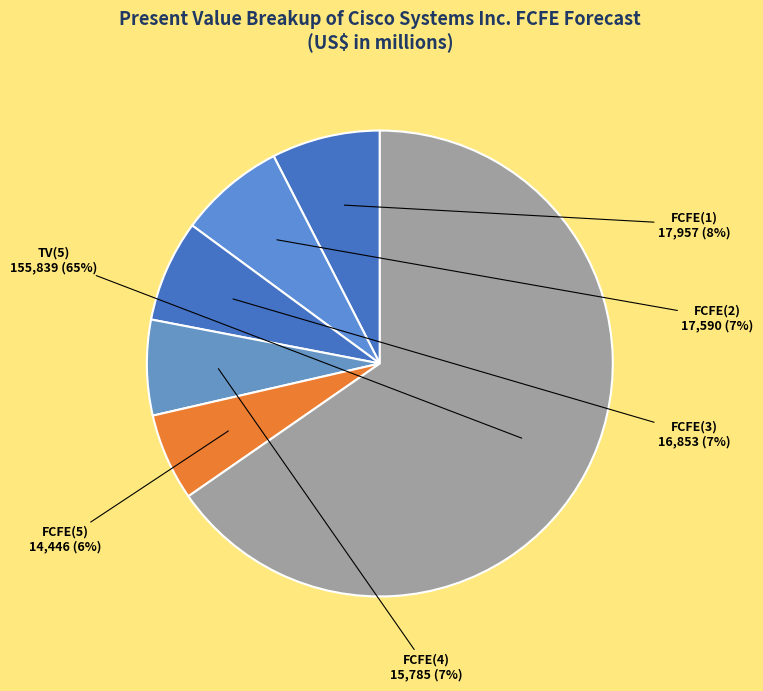

How many slices are in this pie chart?

6